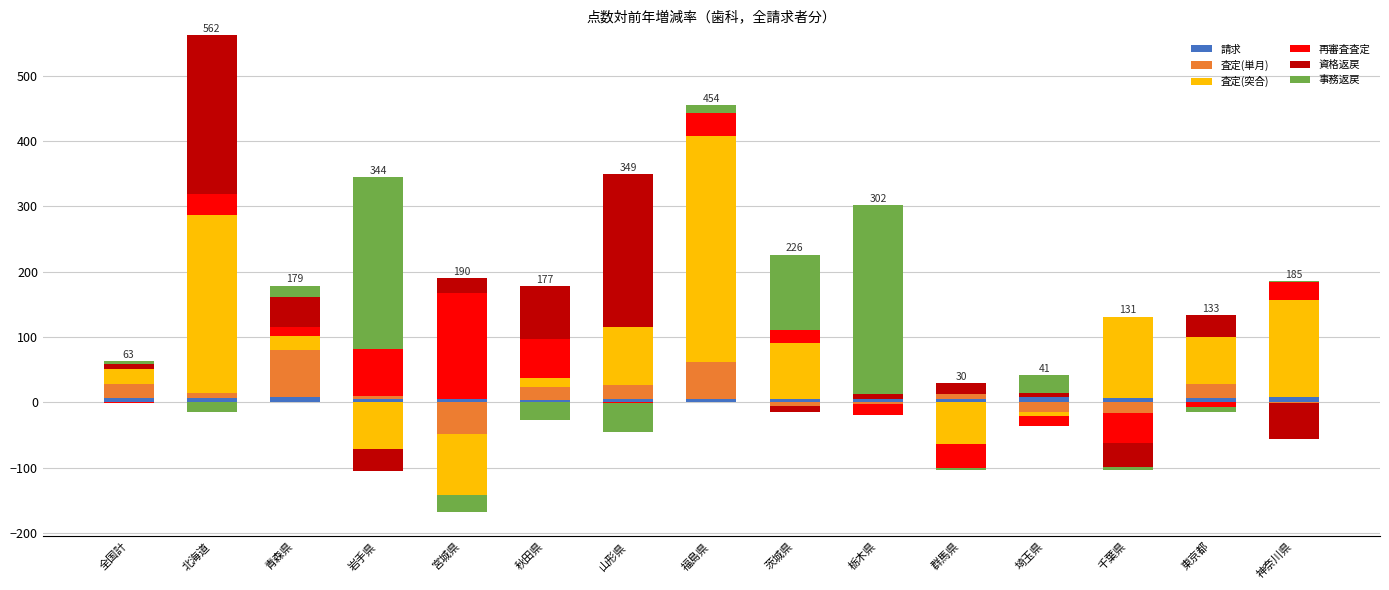

What is the lowest value of the 請求 series?

3.2